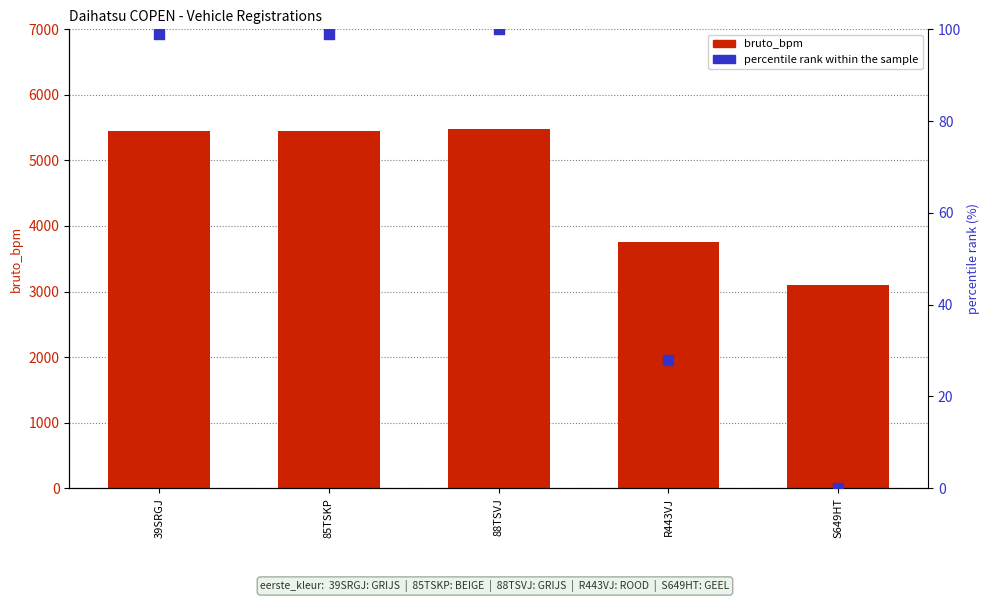

Which series contains the highest Y value?

bruto_bpm